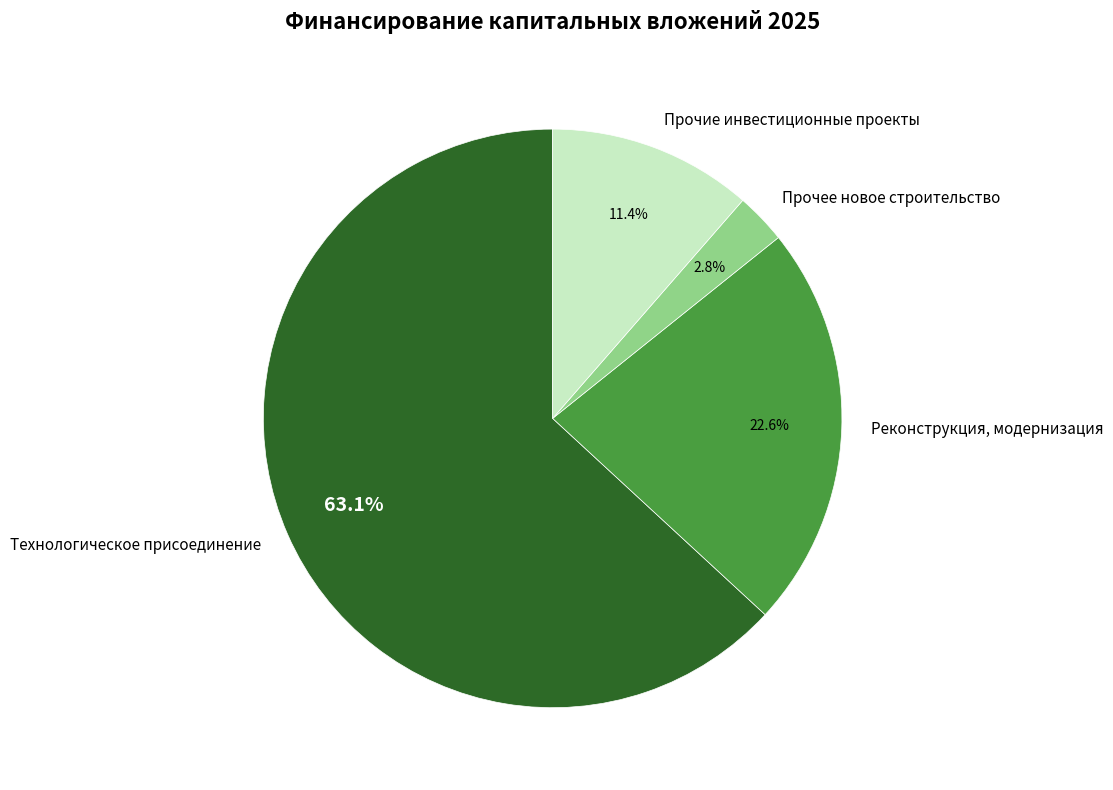

Which slice is the largest?

Технологическое присоединение